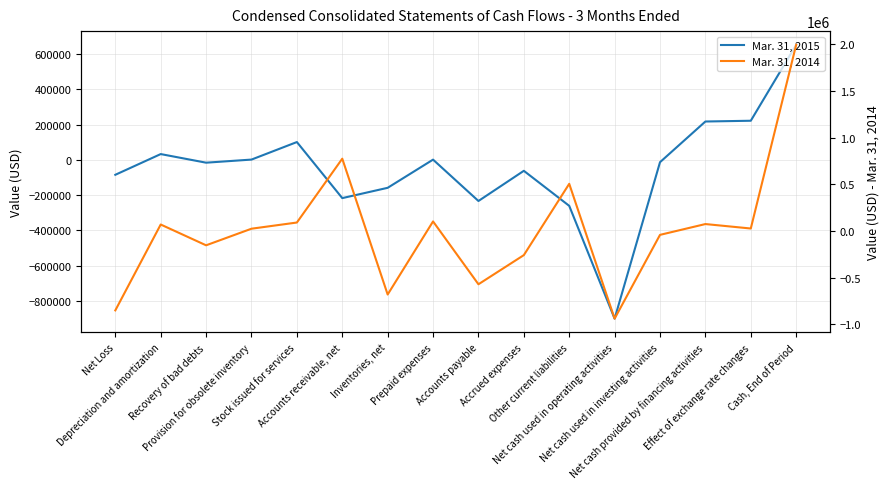

What is the minimum value for Mar. 31, 2015?

-901136